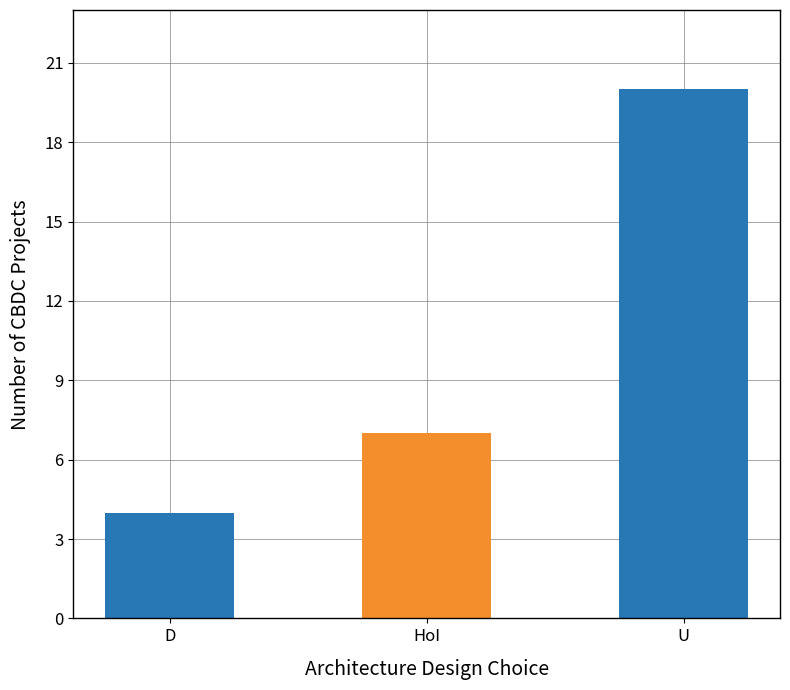

Between U and HoI, which is larger?

U